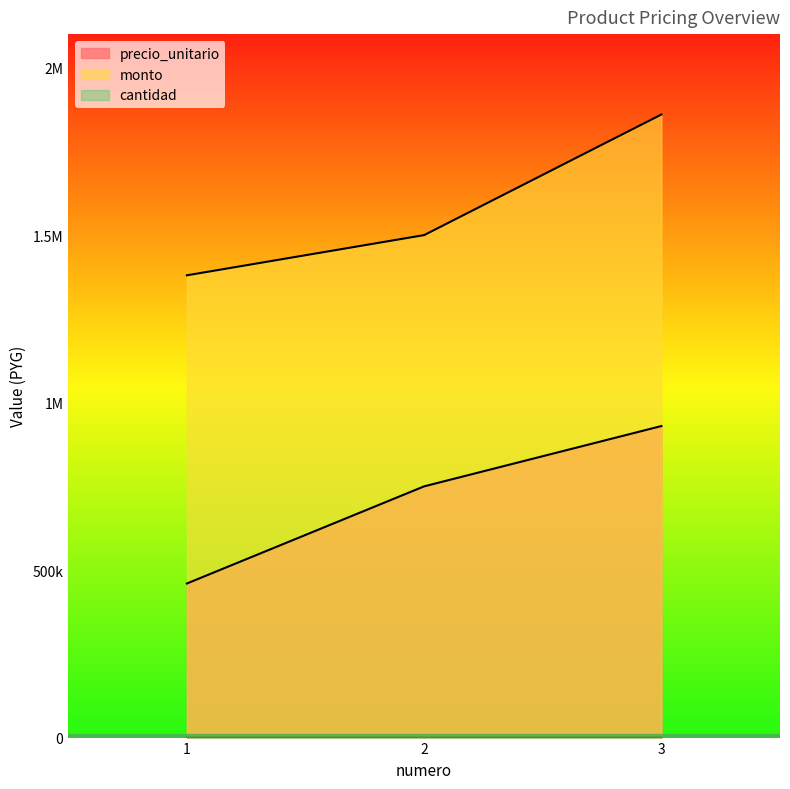

How many lines are shown in the chart?

3